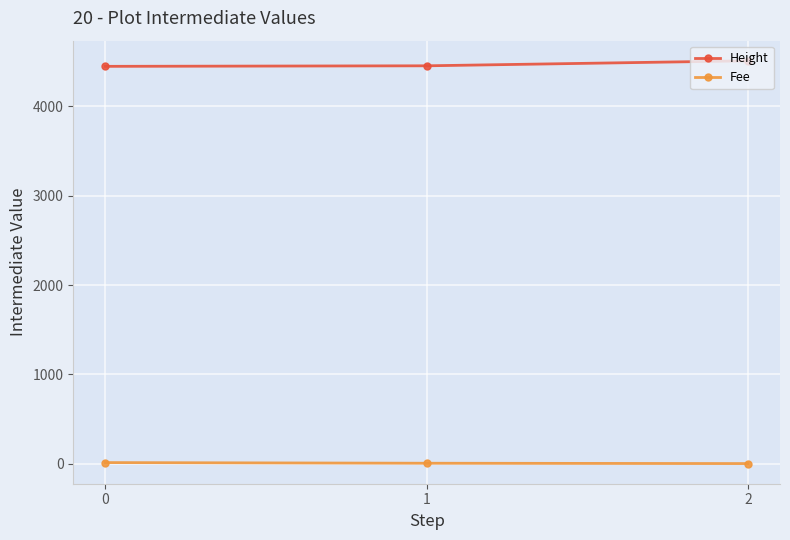

What is the sum of the Height values at 1 and 0?

8904.0